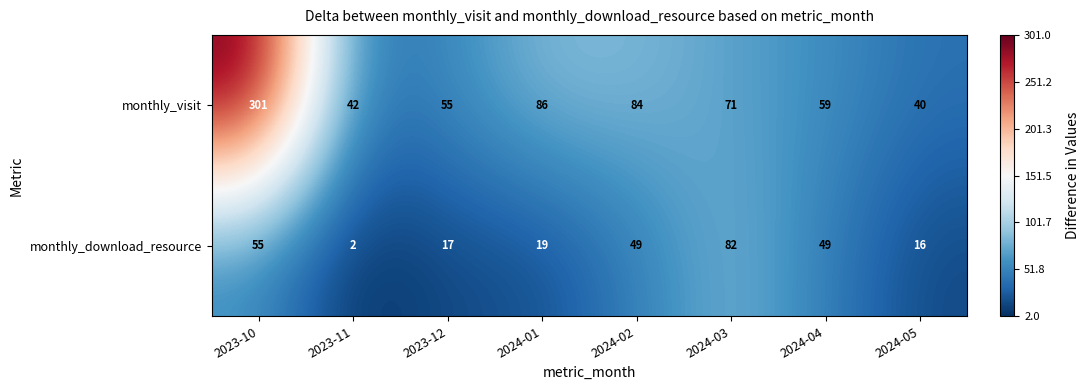

At which category is the sum across all series the highest?

2023-10